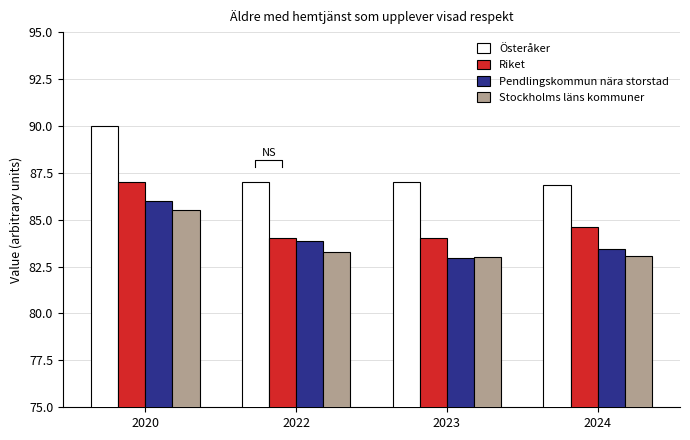

Which series has the largest total across all categories?

Österåker